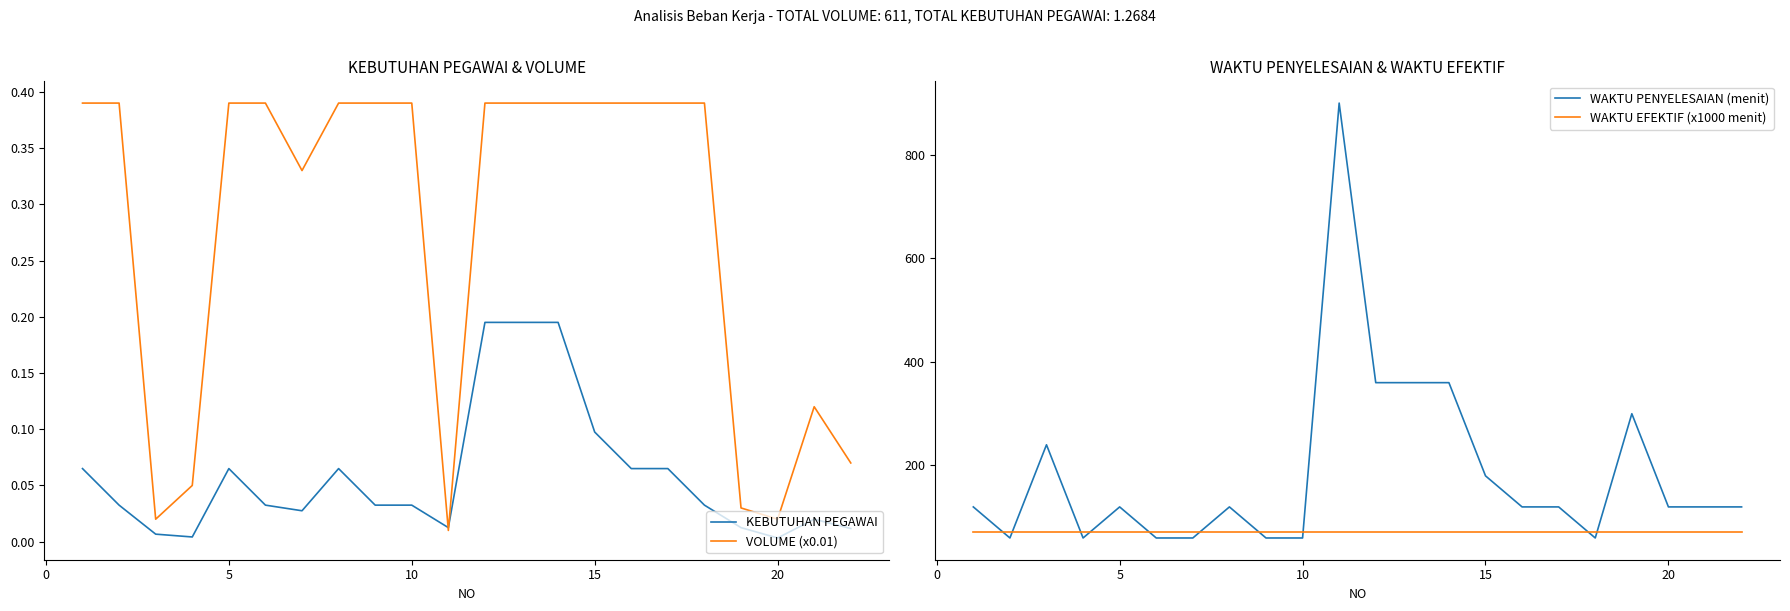

Is this an area chart (filled region under the line)?

No